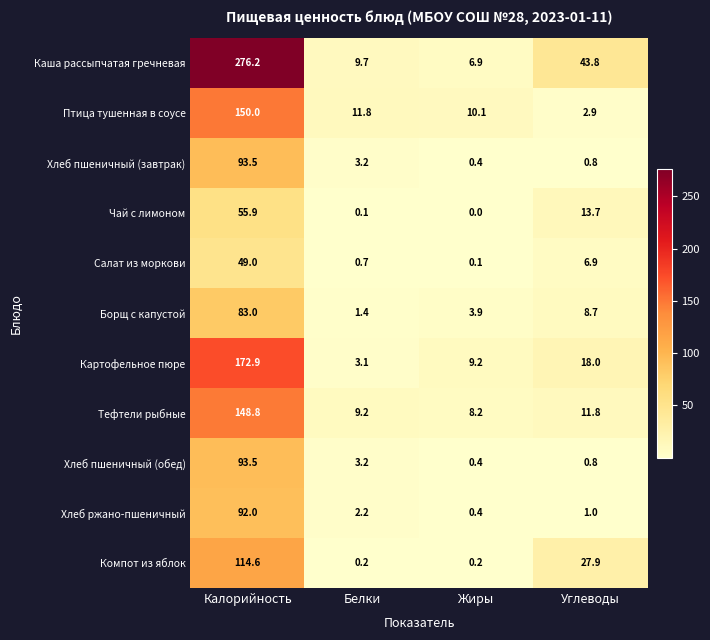

What is the greatest value displayed?

276.2